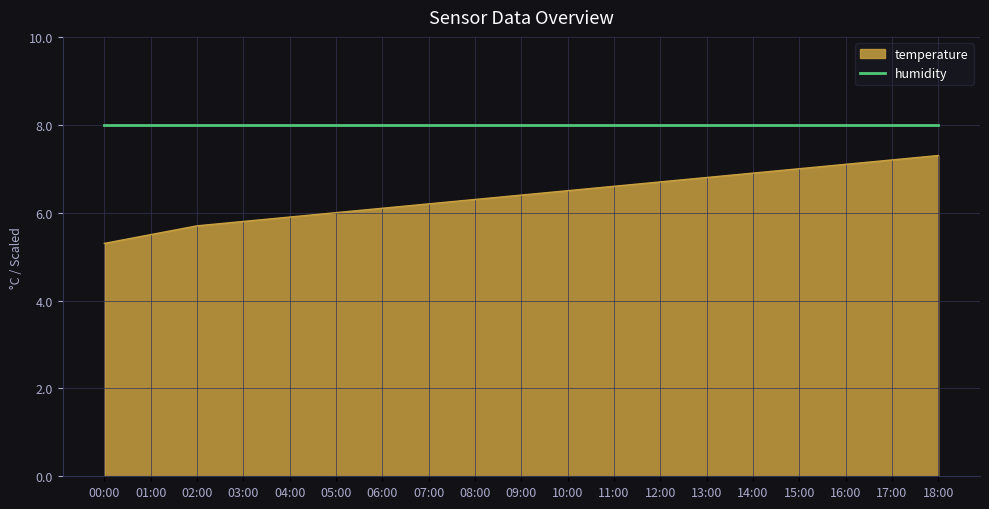

Between 08:00 and 17:00, which series saw the biggest shift?

temperature